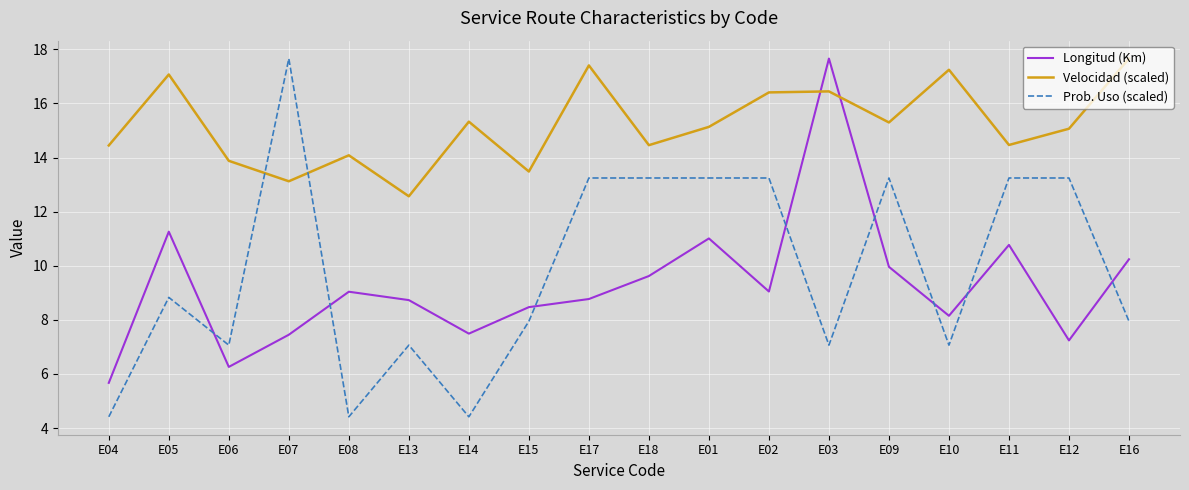

What is the difference between the maximum and minimum values in the Prob. Uso (scaled) series?

13.2